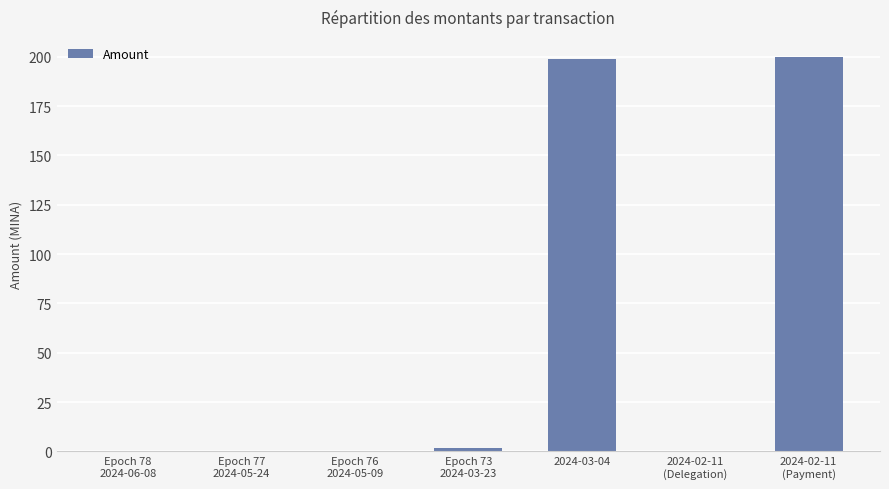

How many data points does each series have?

7